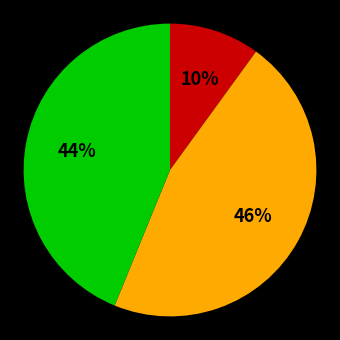

To the nearest percent, what is the average slice percentage?

33%